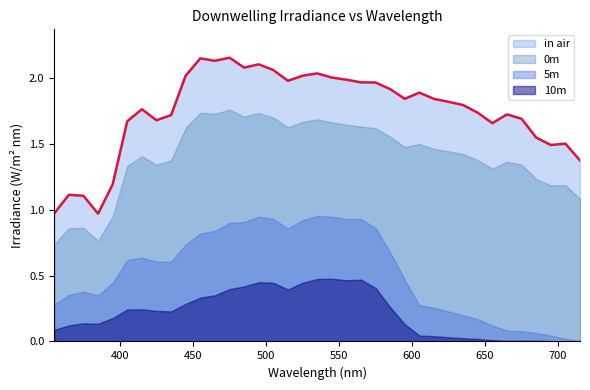

What is the difference between the highest and lowest values at 355?

0.9